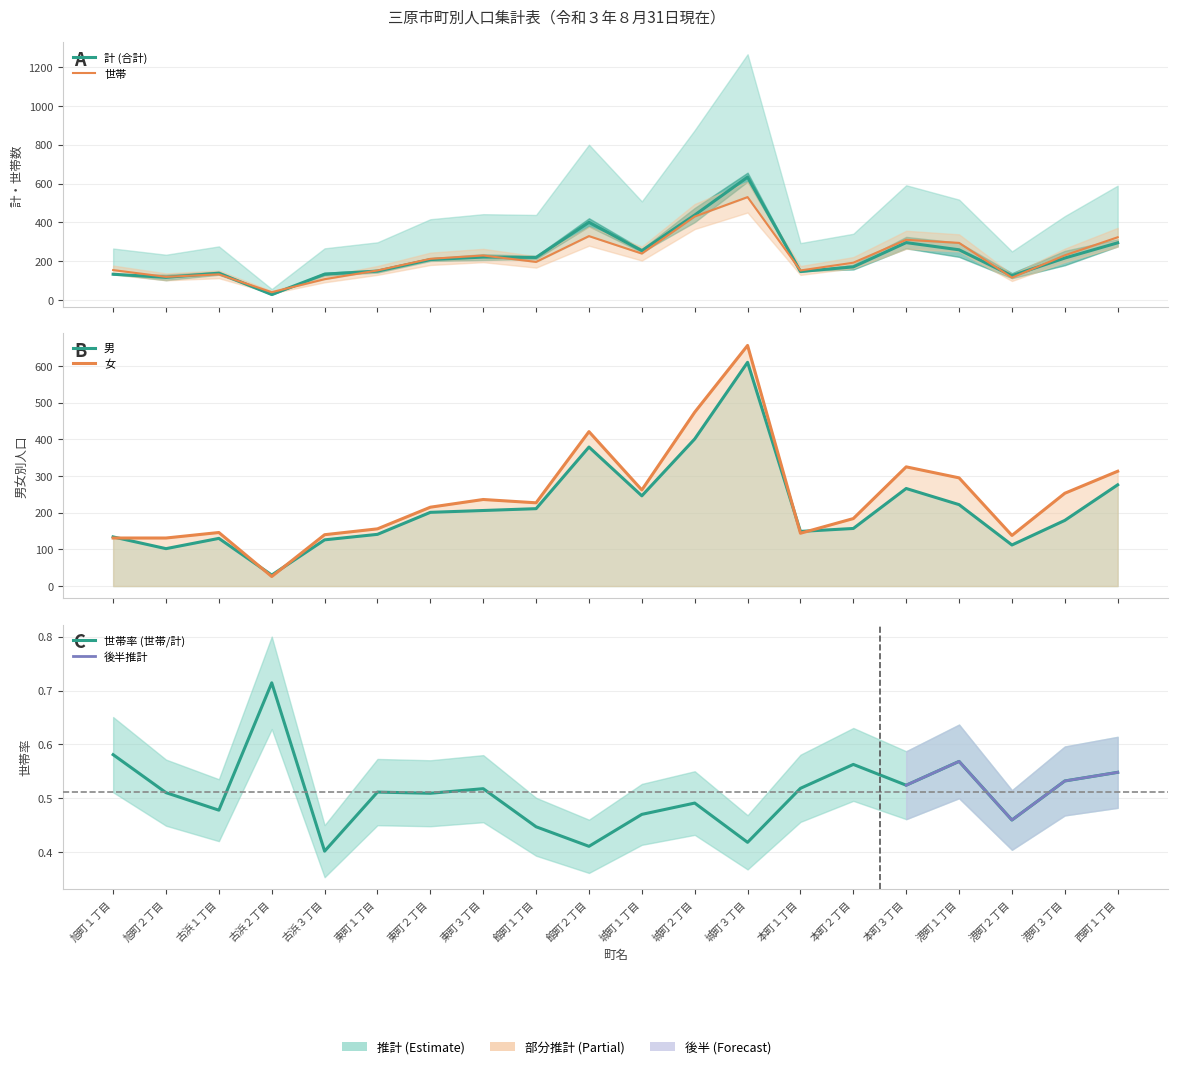

What is the difference between the highest and lowest values at 城町１丁目?

23.0